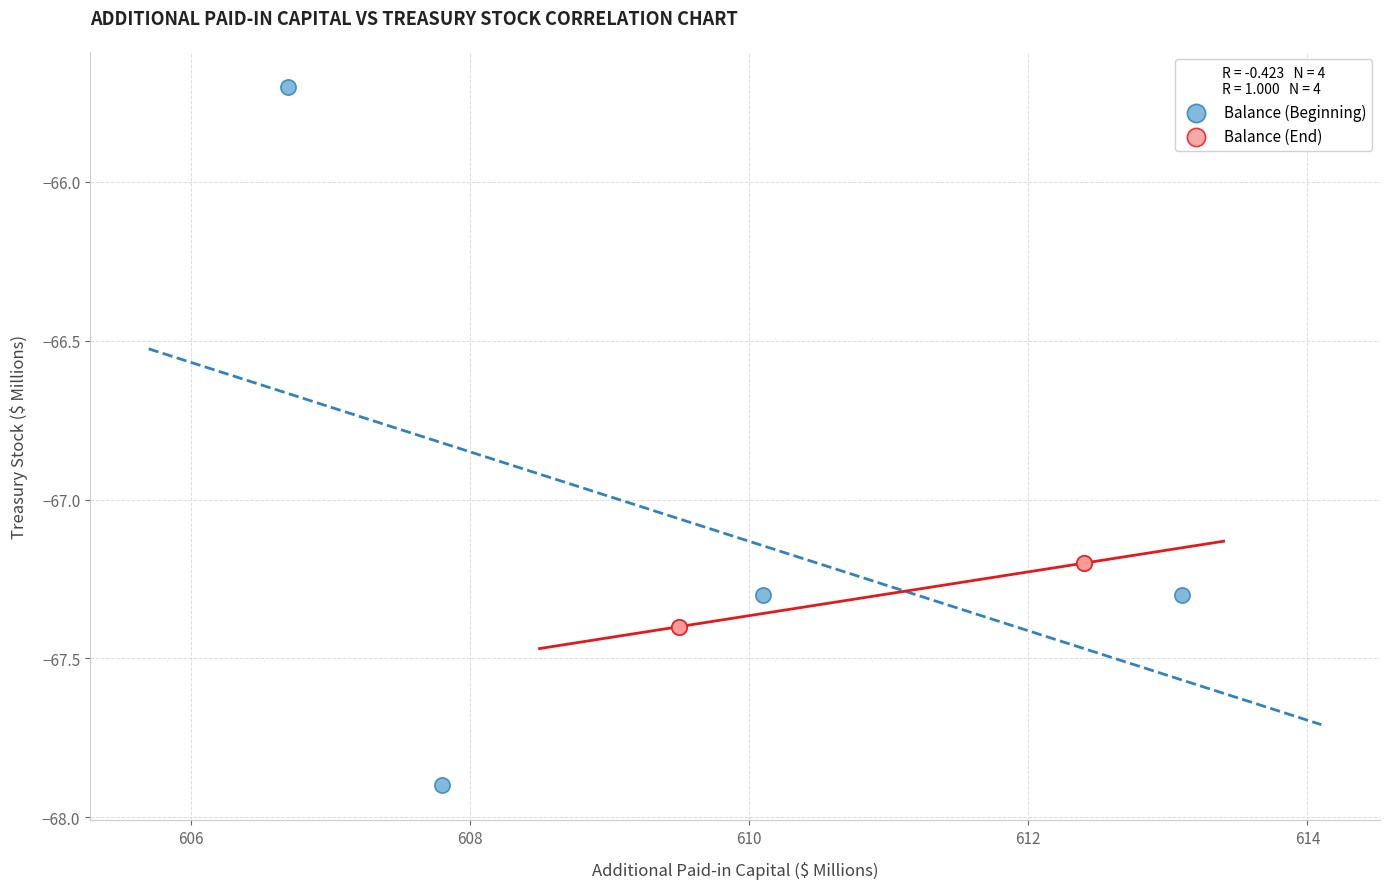

Which series contains the lowest Y value?

Balance (Beginning)